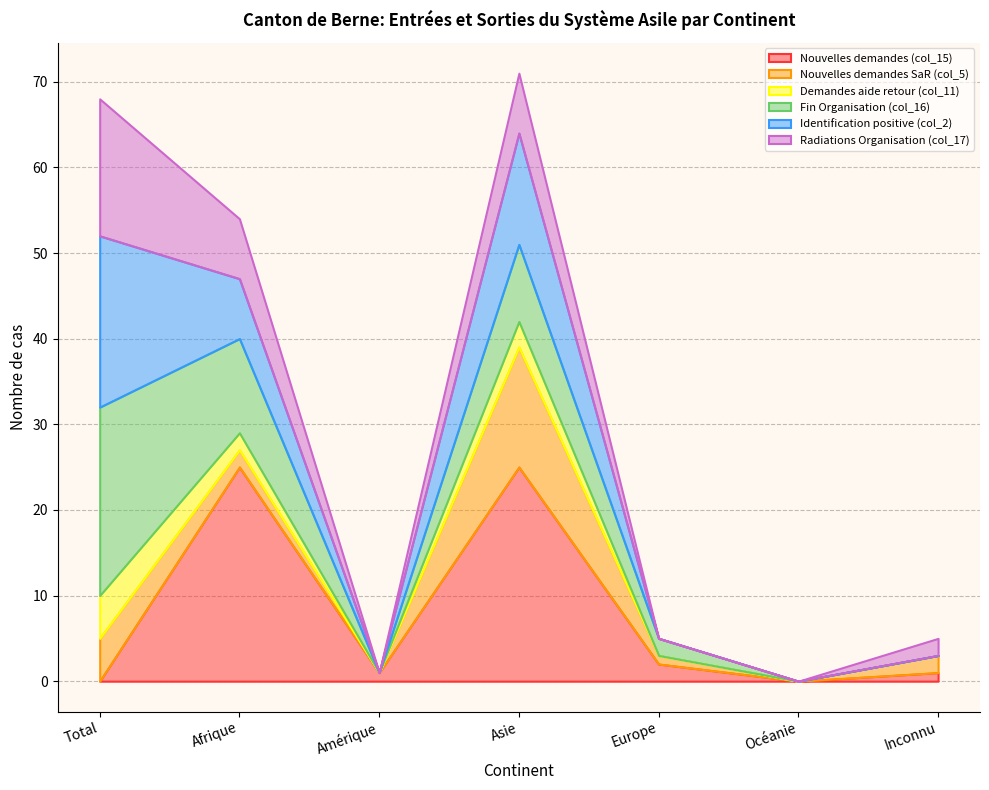

At which category does the chart reach its minimum across all series?

Total